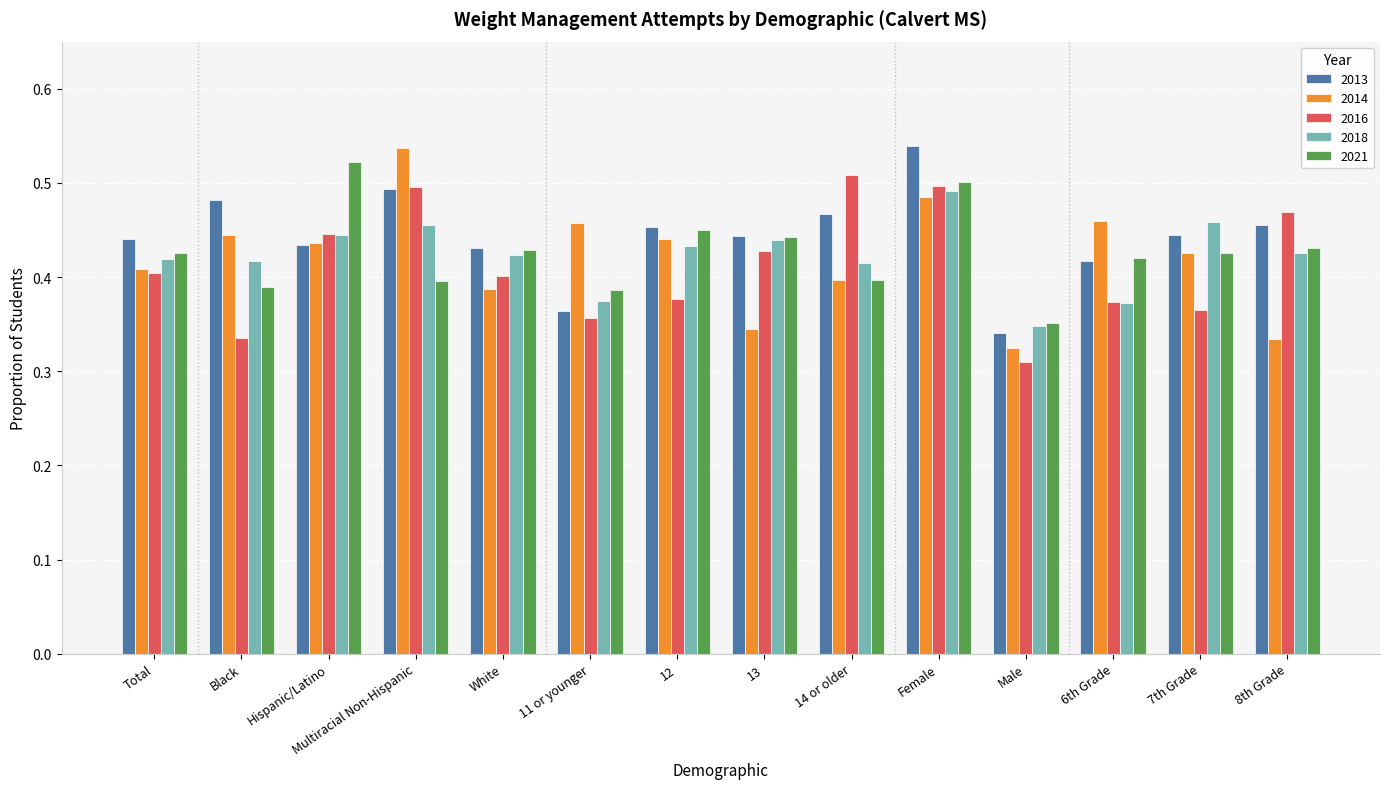

Is the value of 2013 at 12 greater than the value of 2018 at White?

Yes